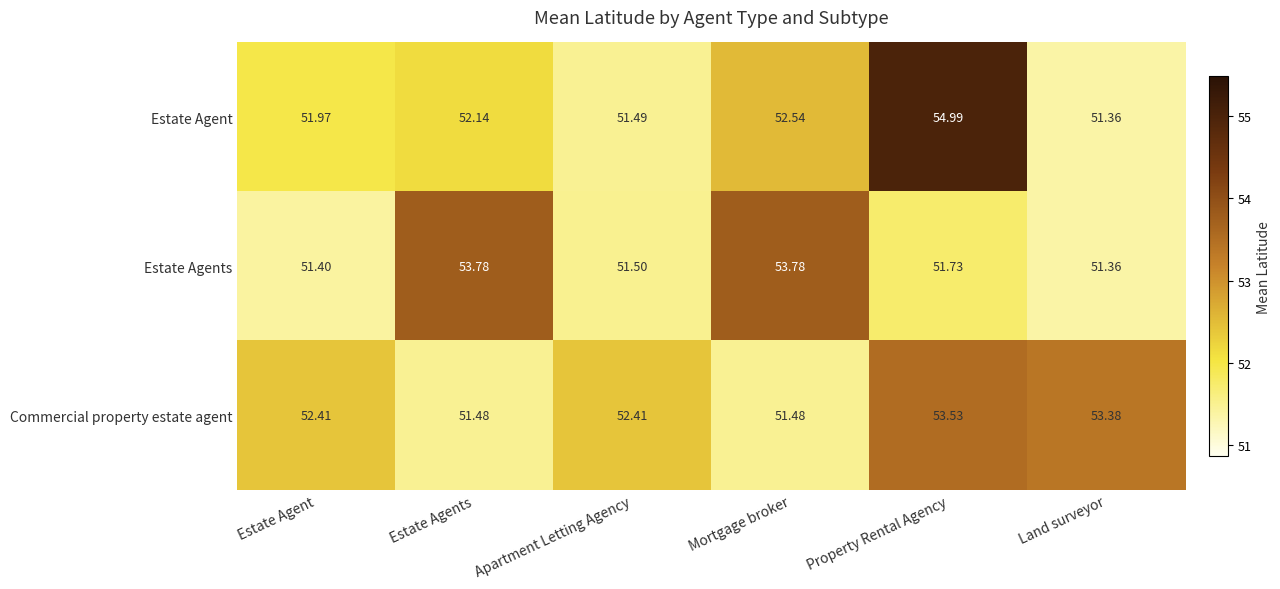

At which category is the sum across all series the highest?

Property Rental Agency